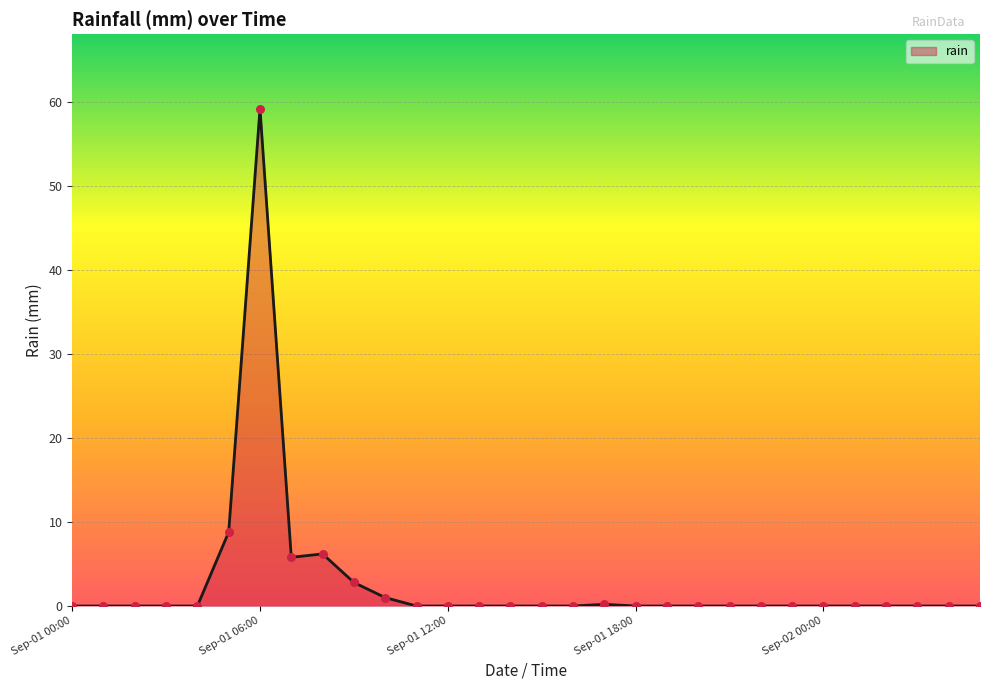

What is the greatest value displayed?

59.2